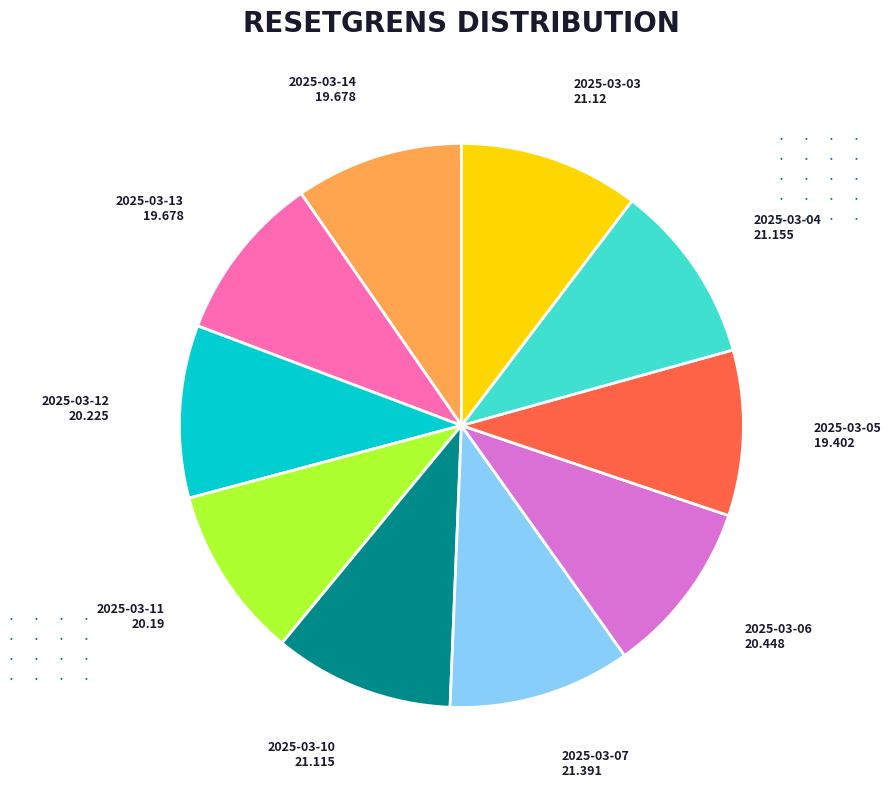

Is there a majority slice in this chart?

No